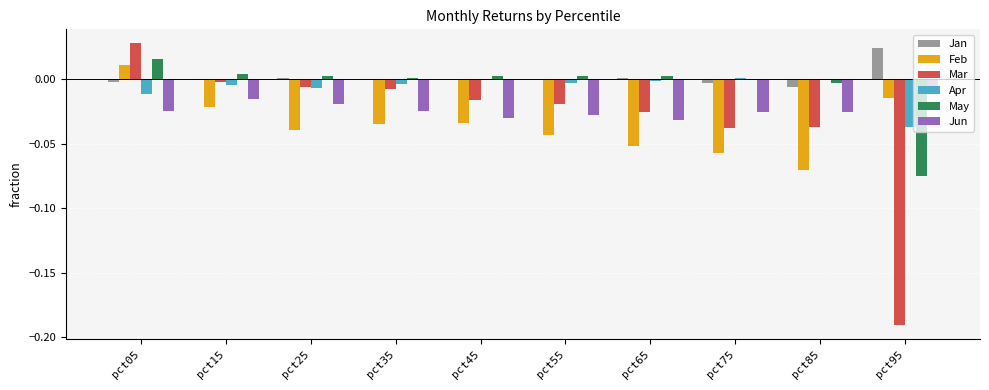

Are the bars grouped side by side (vs. stacked)?

Yes